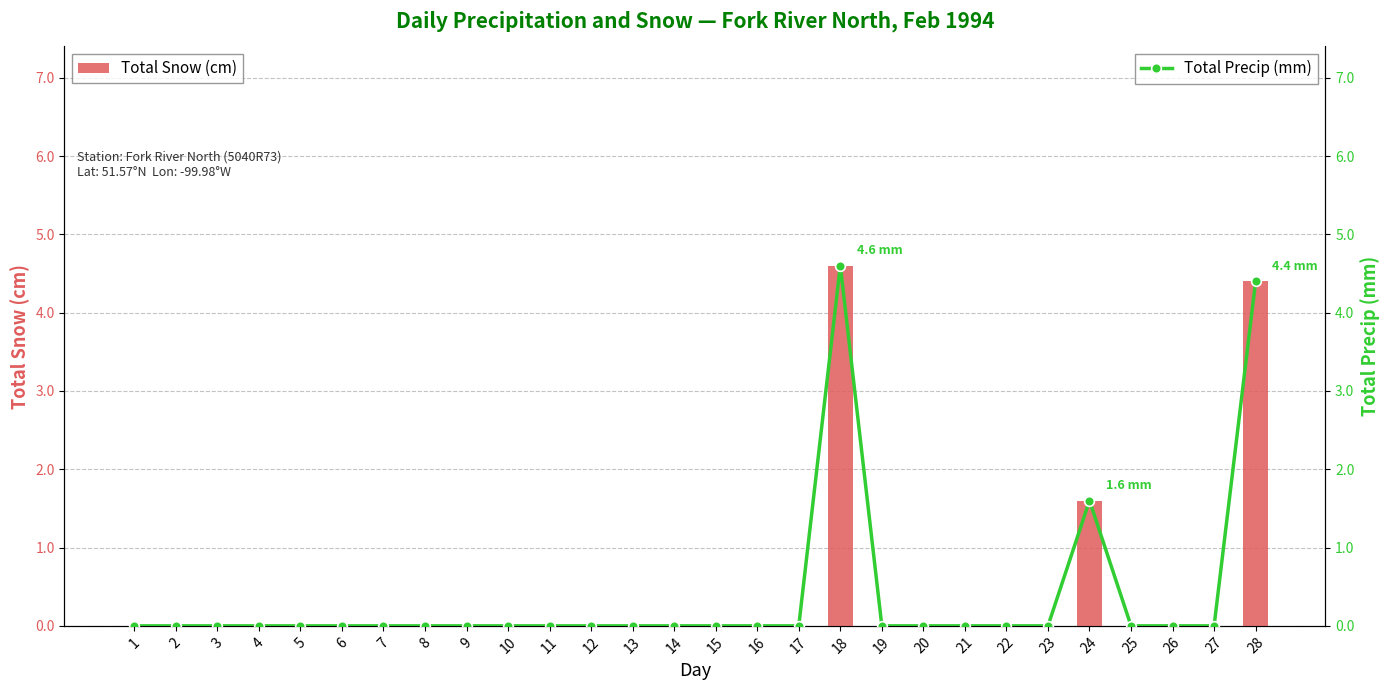

Reading left to right, what are all the values shown in this chart?

Total Snow (cm): 1=0.0	2=0.0	3=0.0	4=0.0	5=0.0	6=0.0	7=0.0	8=0.0	9=0.0	10=0.0	11=0.0	12=0.0	13=0.0	14=0.0	15=0.0	16=0.0	17=0.0	18=4.6	19=0.0	20=0.0	21=0.0	22=0.0	23=0.0	24=1.6	25=0.0	26=0.0	27=0.0	28=4.4
Total Precip (mm): 1=0.0	2=0.0	3=0.0	4=0.0	5=0.0	6=0.0	7=0.0	8=0.0	9=0.0	10=0.0	11=0.0	12=0.0	13=0.0	14=0.0	15=0.0	16=0.0	17=0.0	18=4.6	19=0.0	20=0.0	21=0.0	22=0.0	23=0.0	24=1.6	25=0.0	26=0.0	27=0.0	28=4.4